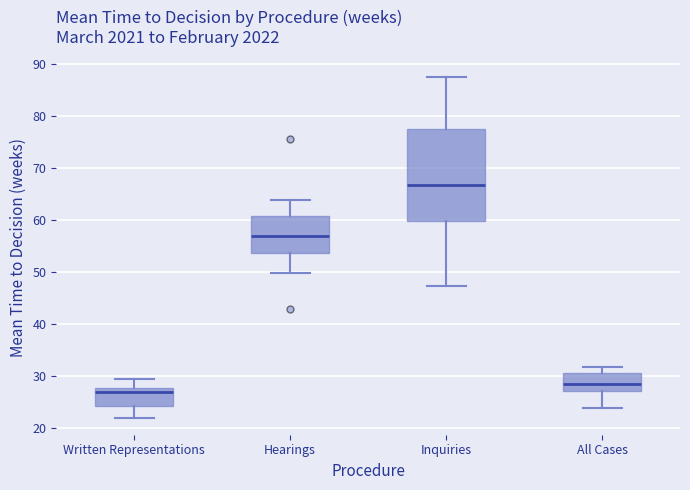

Which box is the tallest, from its lower edge to its upper edge?

Inquiries